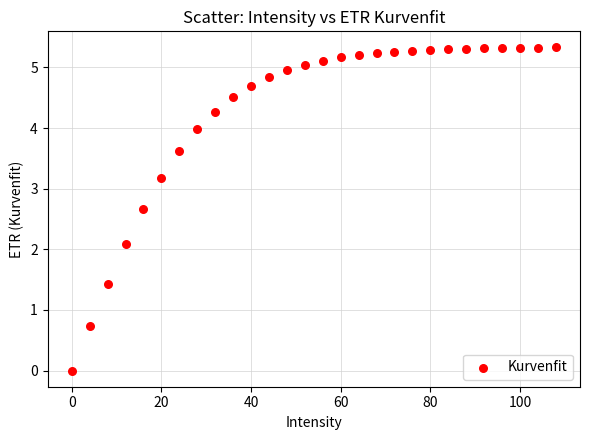

What Y value in the scatter plot is closest to 2?

2.1